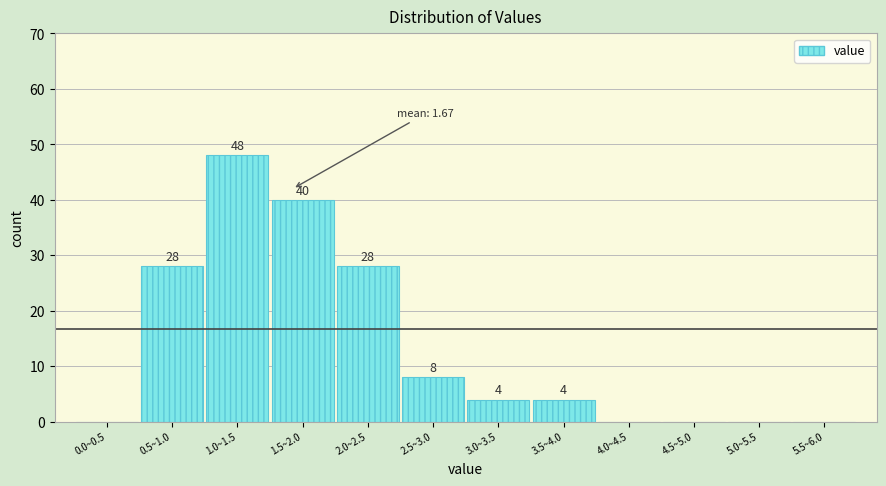

Reading left to right, transcribe all the data shown in this chart.

0.0~0.5=0	0.5~1.0=28	1.0~1.5=48	1.5~2.0=40	2.0~2.5=28	2.5~3.0=8	3.0~3.5=4	3.5~4.0=4	4.0~4.5=0	4.5~5.0=0	5.0~5.5=0	5.5~6.0=0